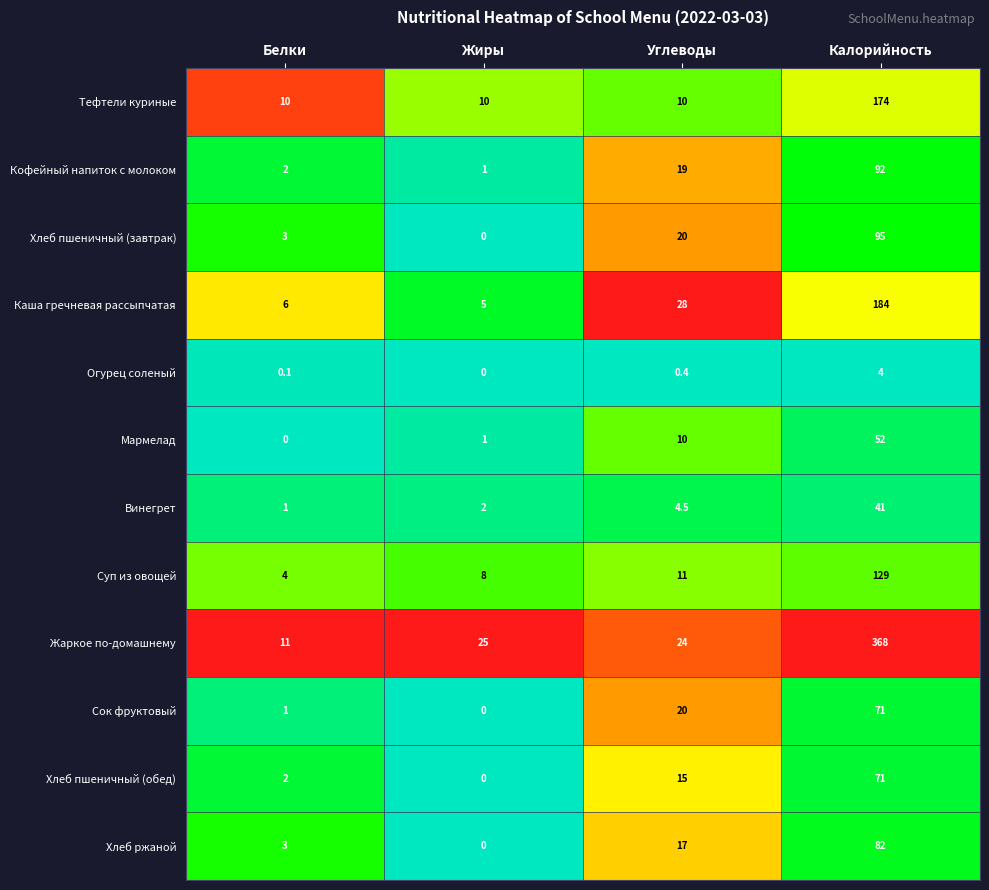

At which label is Хлеб ржаной closest to 41?

Углеводы